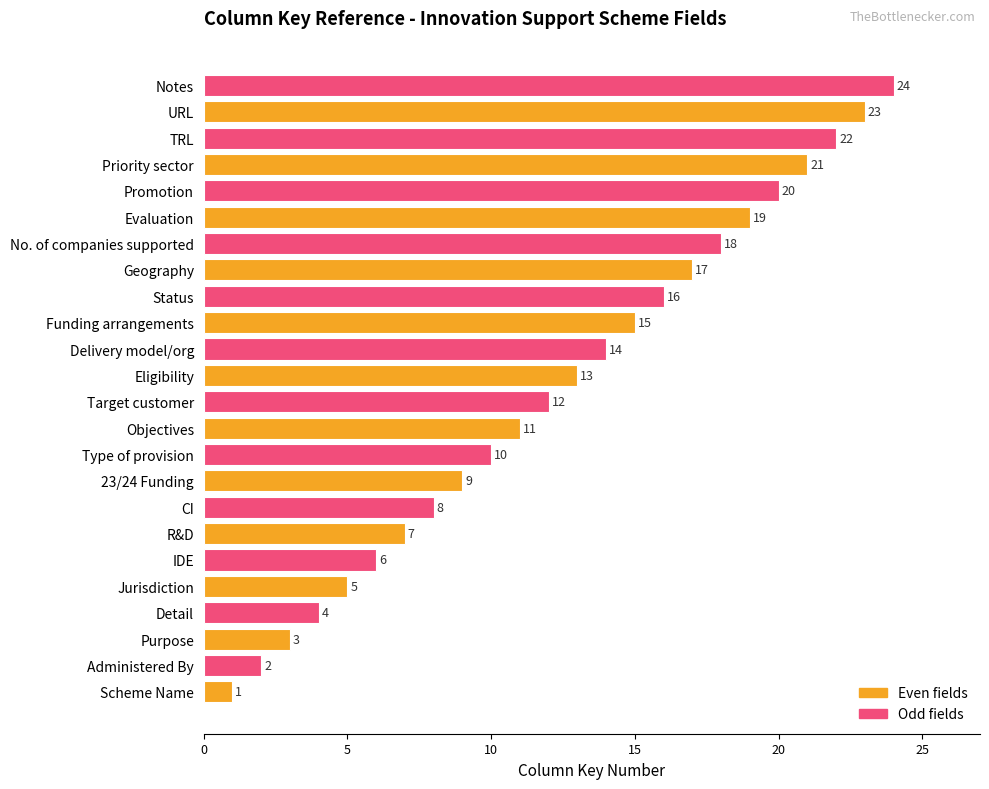

Does the chart contain any negative values?

No